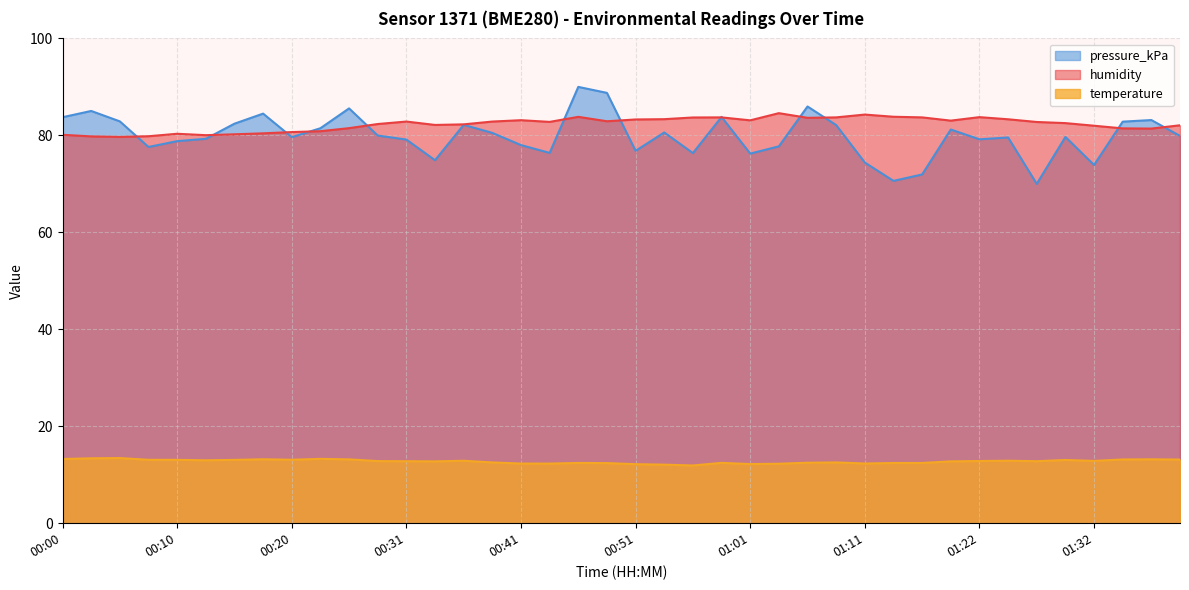

Rank the series by their maximum value, from lowest to highest.

temperature, humidity, pressure_kPa